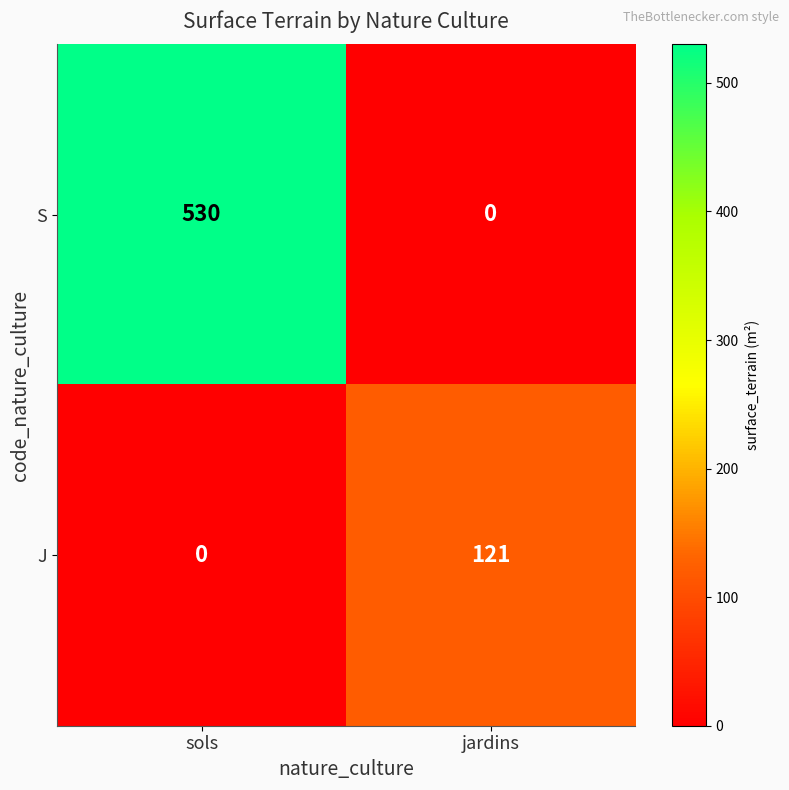

What is the sum of the S values at sols and jardins?

530